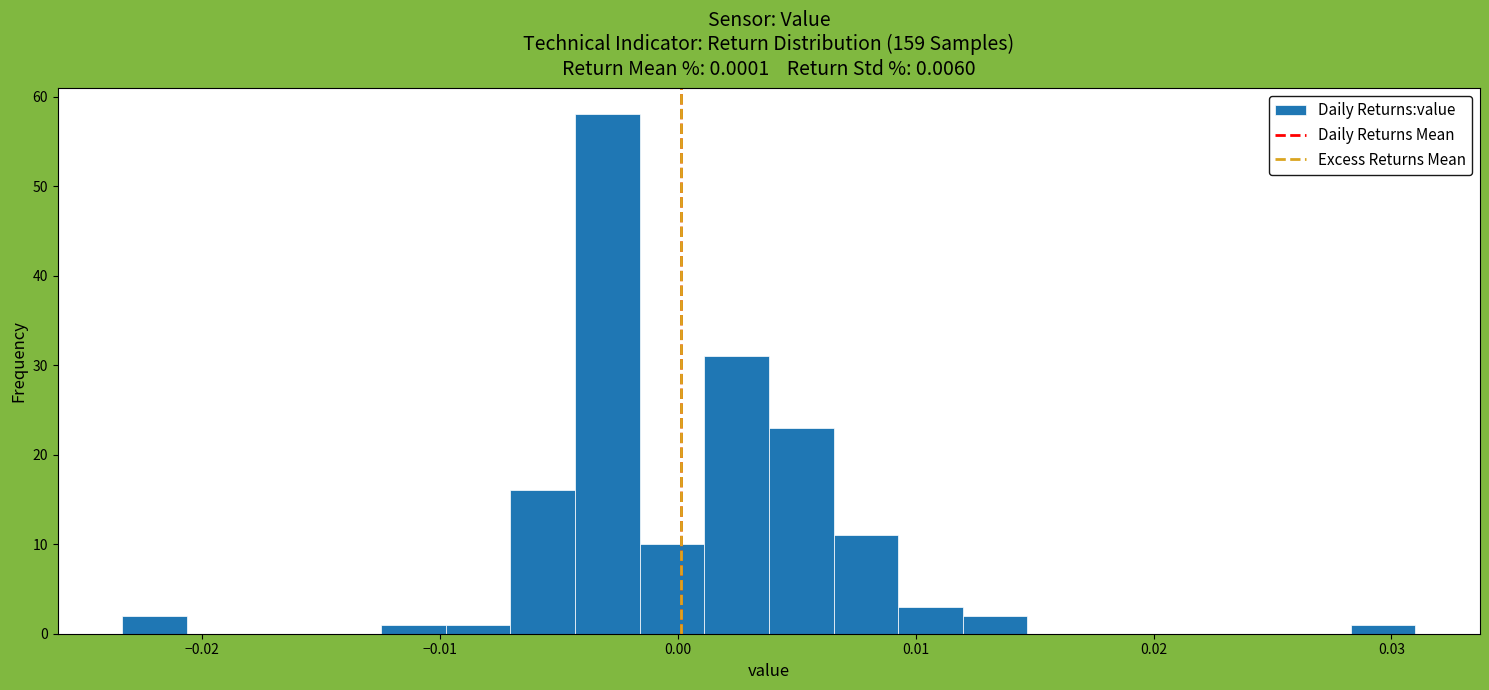

Read against the x-axis, roughly where is the centre of the tallest bar?

-0.003